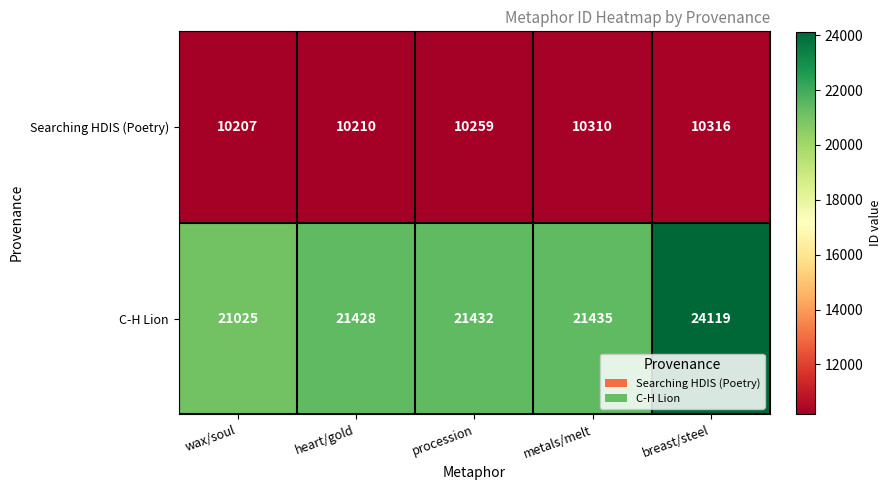

Which label corresponds to the smallest value in the chart?

wax/soul